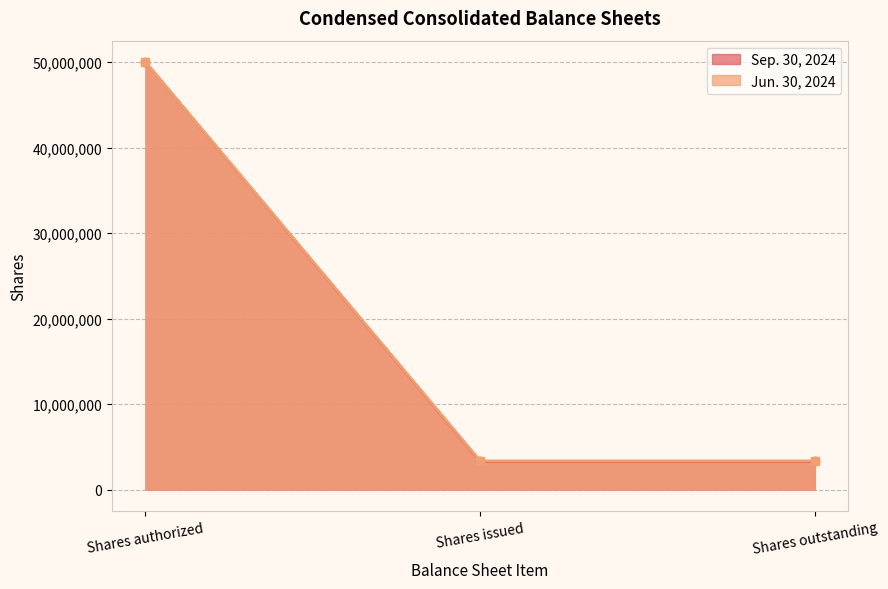

What is the difference between the maximum and minimum values in the Jun. 30, 2024 series?

46636588